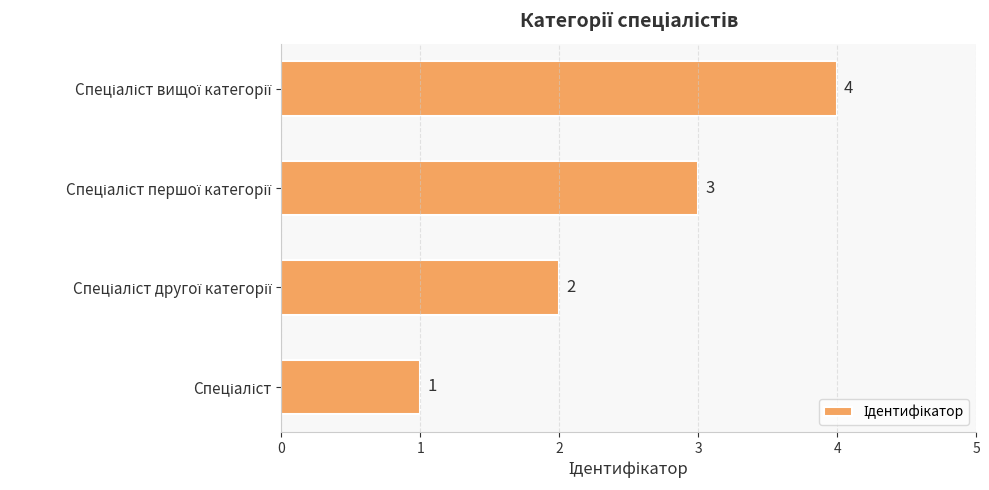

Count the values in the range 2 to 4.

3